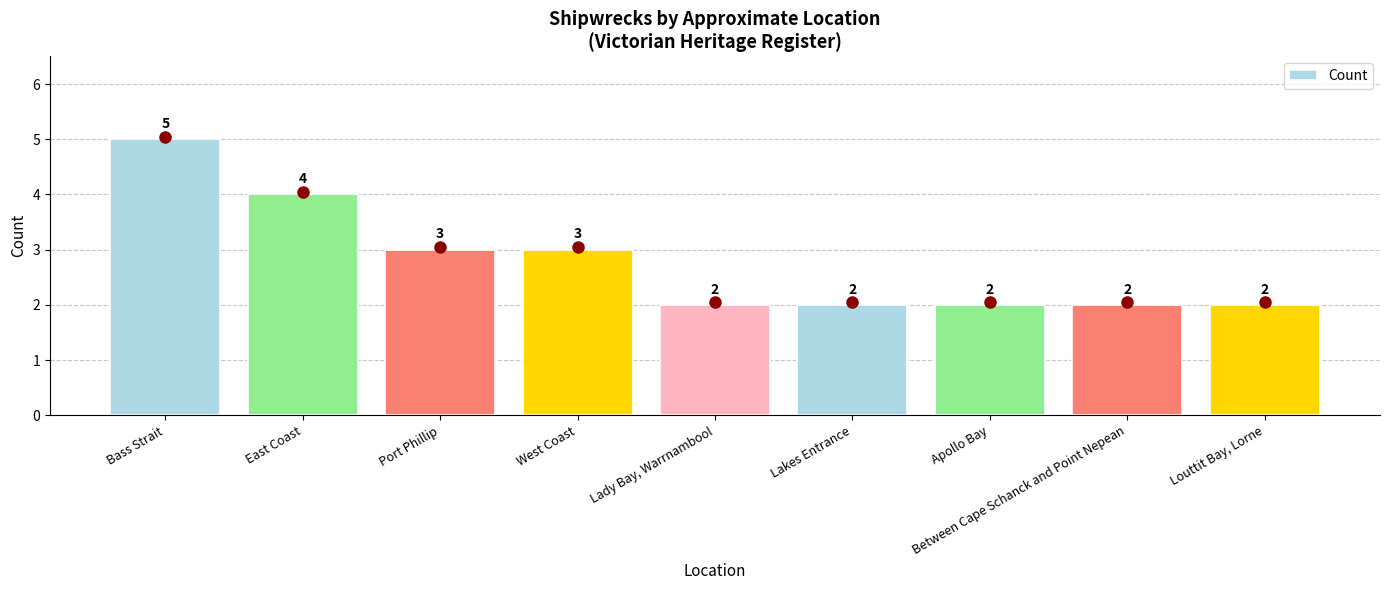

Which category has the highest value across all series?

Bass Strait